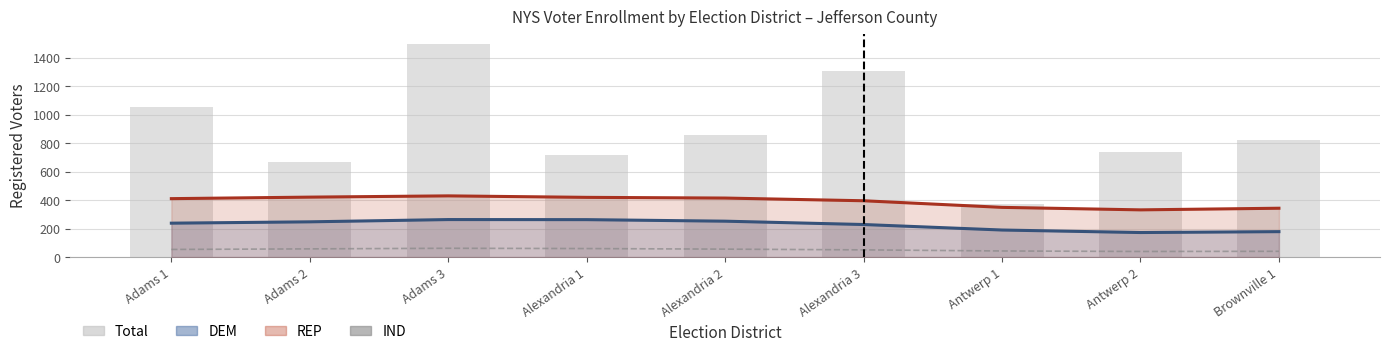

At which category is the sum across all series the highest?

Adams 3